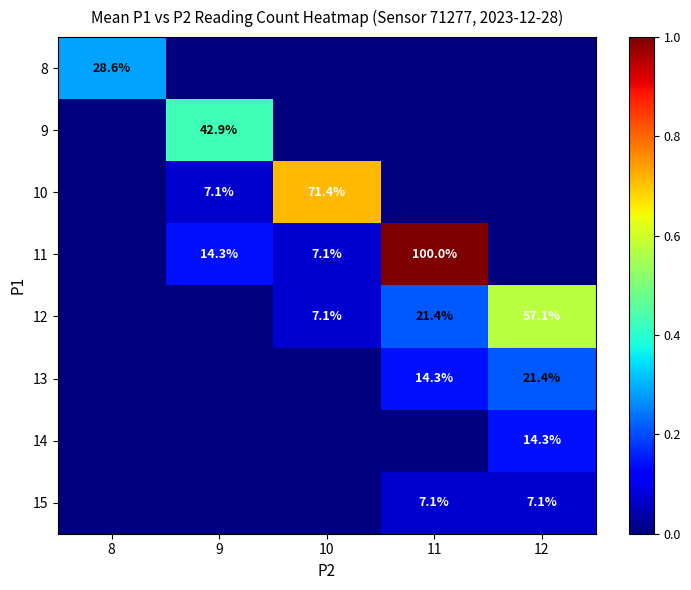

True or false: 8 has a value of 16.8 at 8.

False